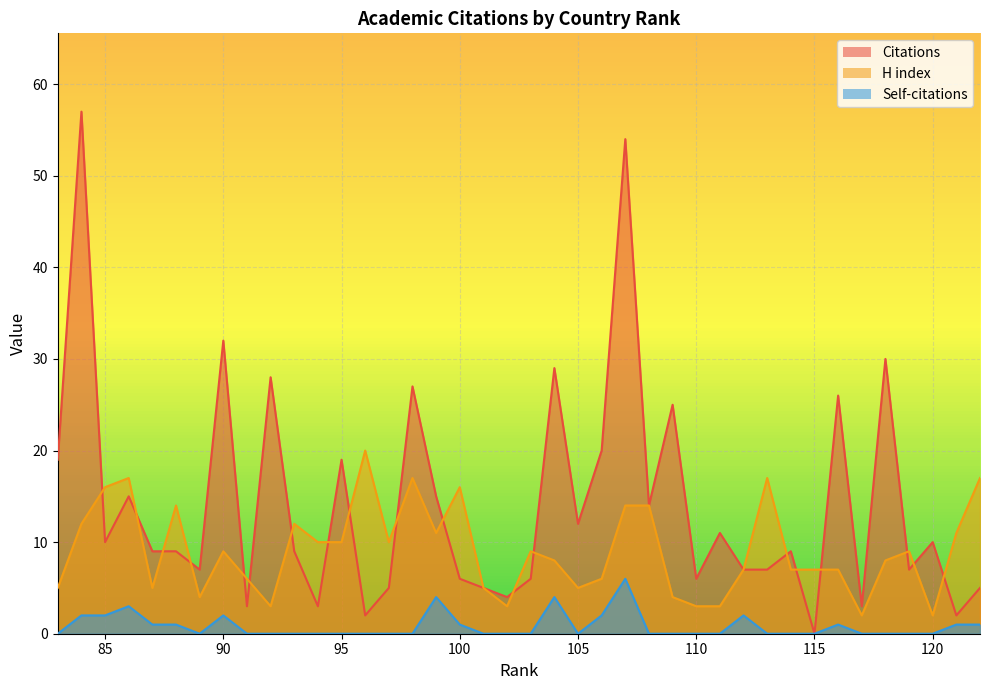

What is the total value across all series at 99?

30